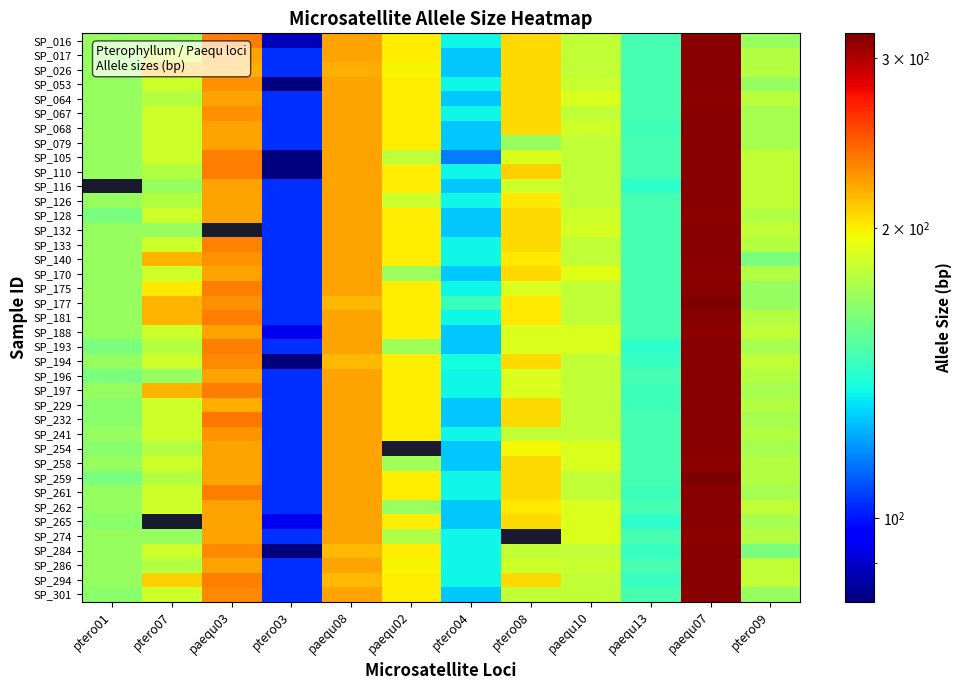

How many data points in SP_286 are above 183?

5